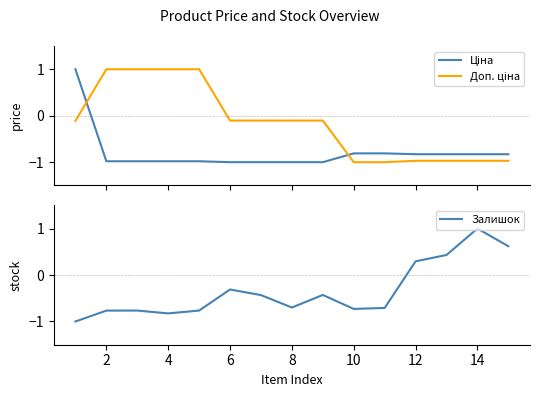

The Залишок series shows -1.0 at 8. True or false?

False